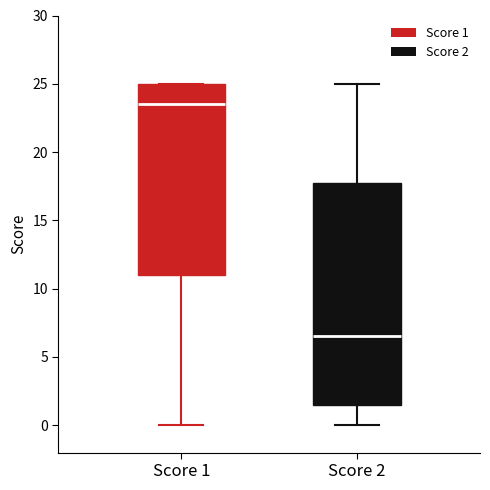

Reading left to right, read every box against the y-axis: the position of its median line, the range the box covers, and the ends of its whiskers. The values are not printed on the chart, so give them approximately, as read against the axis.

Score 1: median 23.5, box 11.0 to 25.0, whiskers 0.0 to 25.0
Score 2: median 6.5, box 1.5 to 18.0, whiskers 0.0 to 25.0